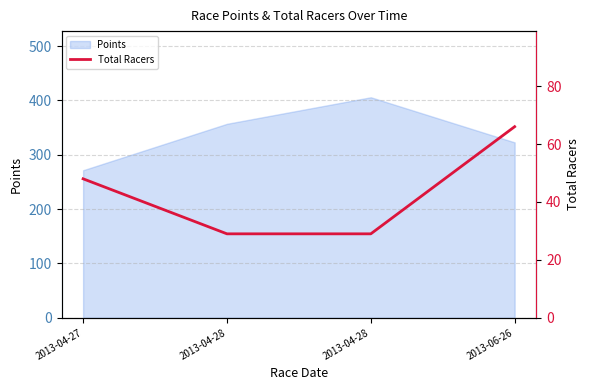

What is the difference between the second highest and second lowest values?

19